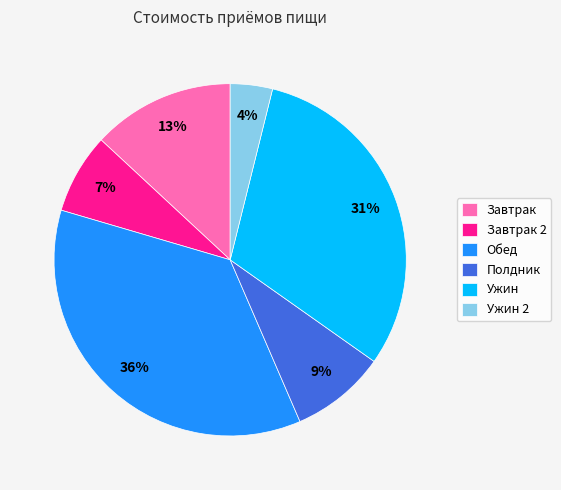

Do Завтрак and Ужин 2 together represent more than half of the pie?

No